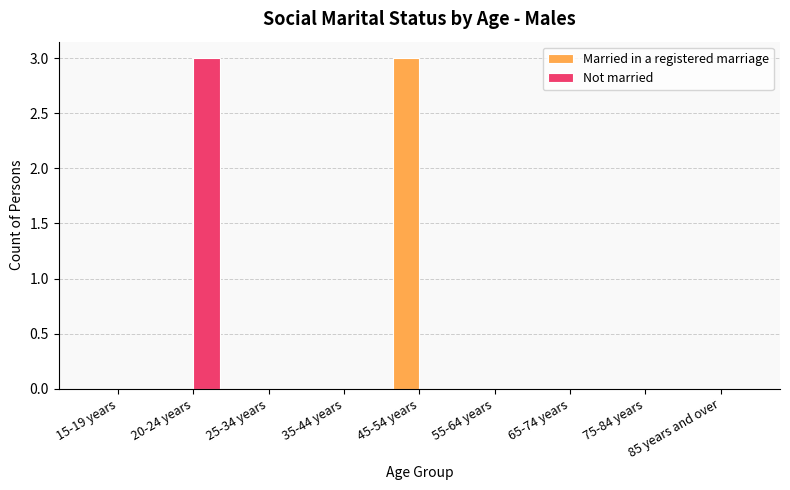

Is it true that Not married equals 2 at 25-34 years?

False